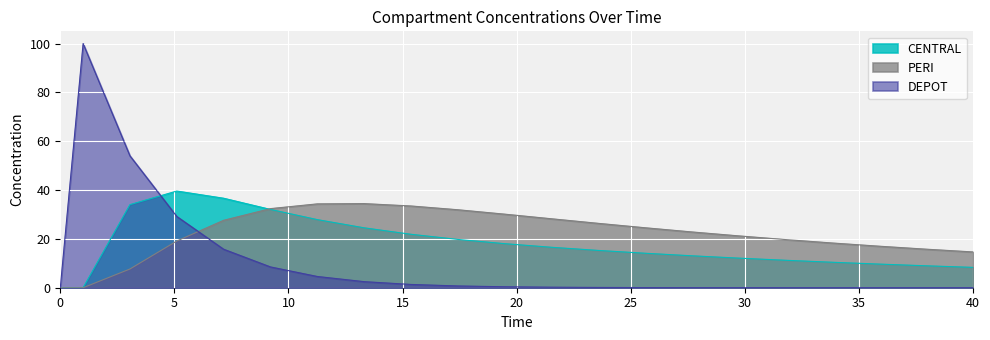

At how many categories does at least one series exceed 16?

19